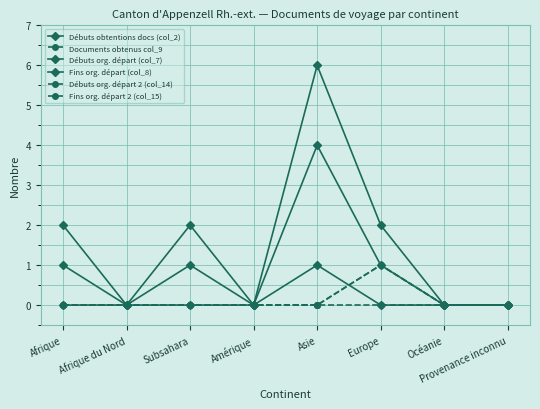

Which series changed the most between Subsahara and Asie?

Débuts org. départ (col_7)